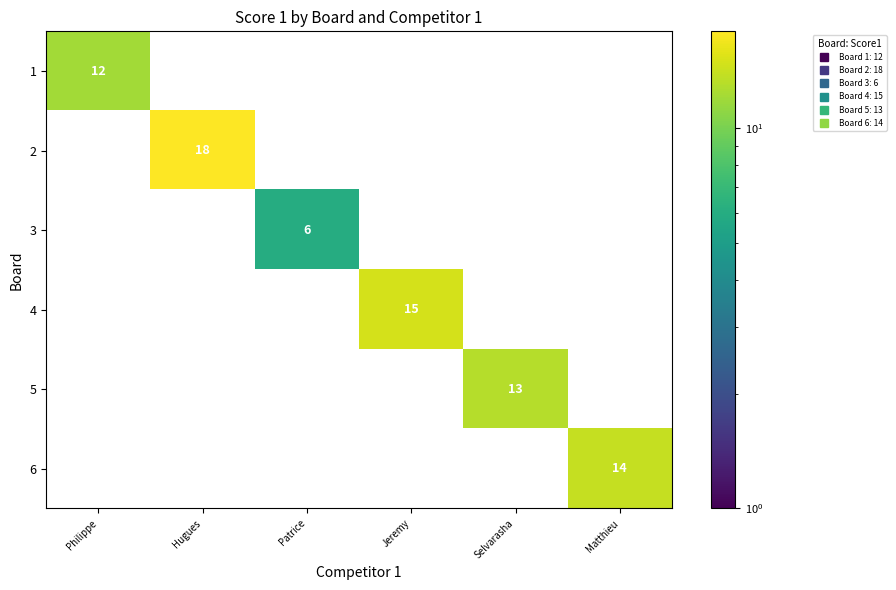

The 6 series shows -9 at Jeremy. True or false?

False